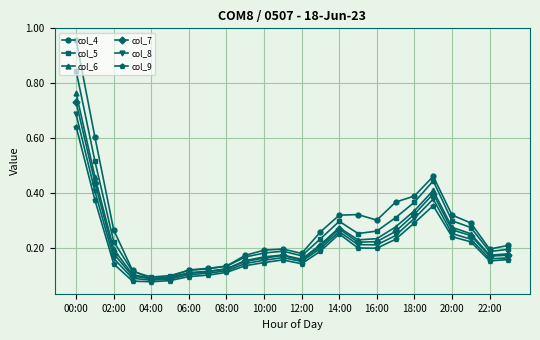

Which series has the widest spread of values?

col_4